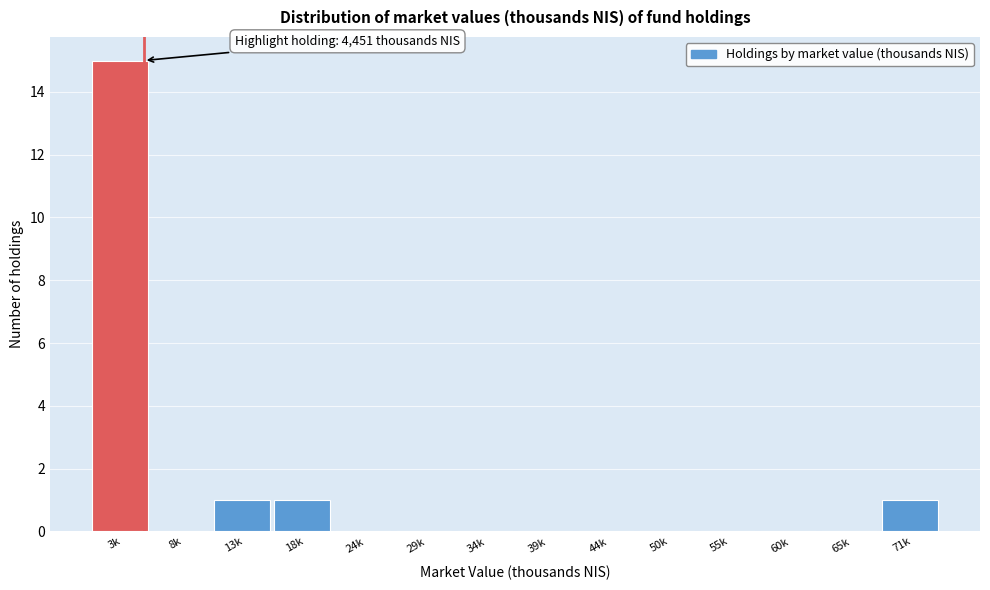

Reading left to right, transcribe all the data shown in this chart.

3k=15	8k=0	13k=1	18k=1	24k=0	29k=0	34k=0	39k=0	44k=0	50k=0	55k=0	60k=0	65k=0	71k=1